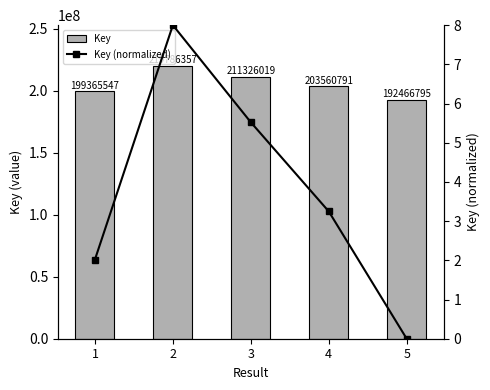

True or false: Key has a value of 355594084.8 at 1.

False